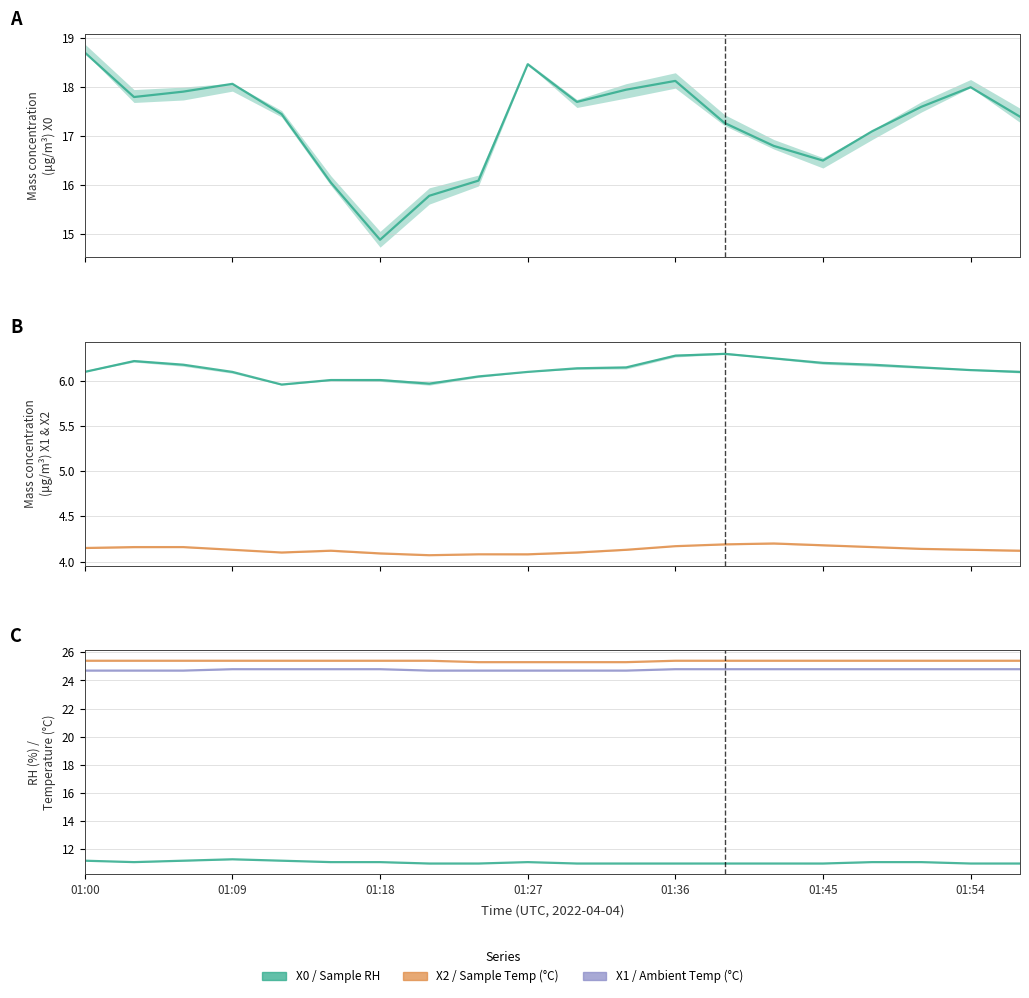

Which label corresponds to the largest value in the chart?

01:00